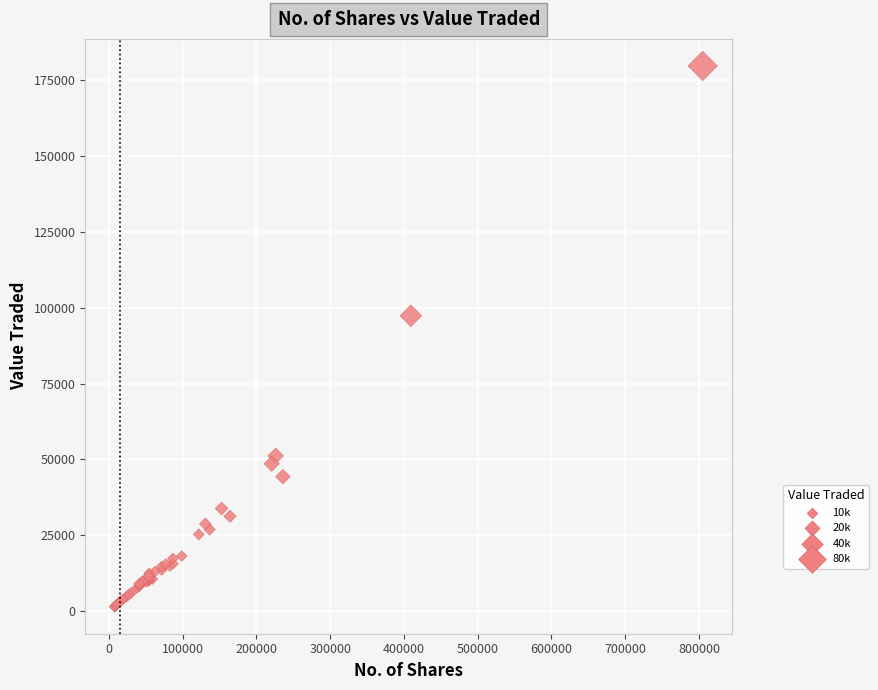

What Y value in the scatter plot is closest to 90556?

97331